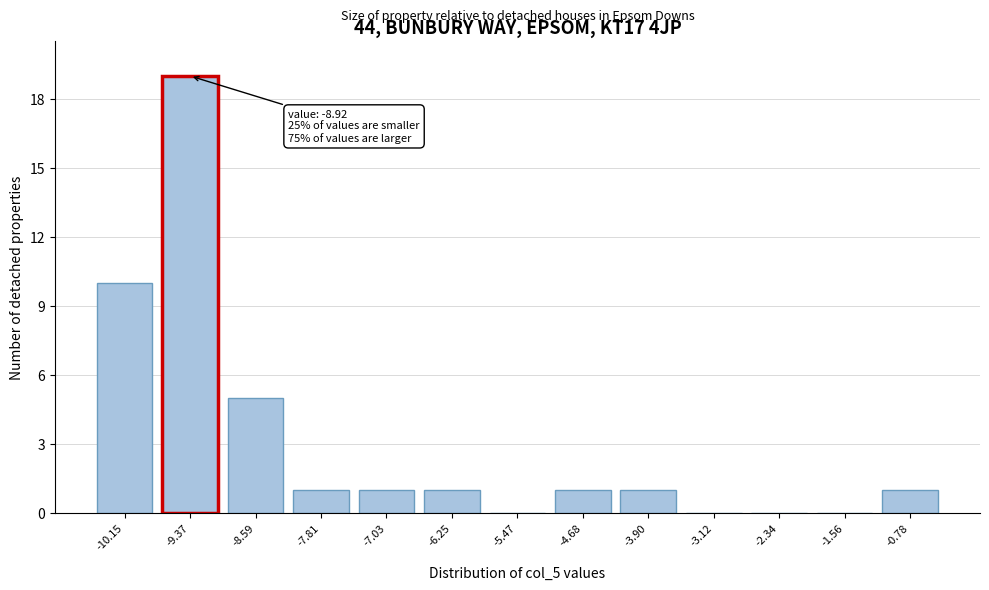

Reading left to right, extract all data points from this chart.

-10.15=10	-9.37=19	-8.59=5	-7.81=1	-7.03=1	-6.25=1	-5.47=0	-4.68=1	-3.90=1	-3.12=0	-2.34=0	-1.56=0	-0.78=1